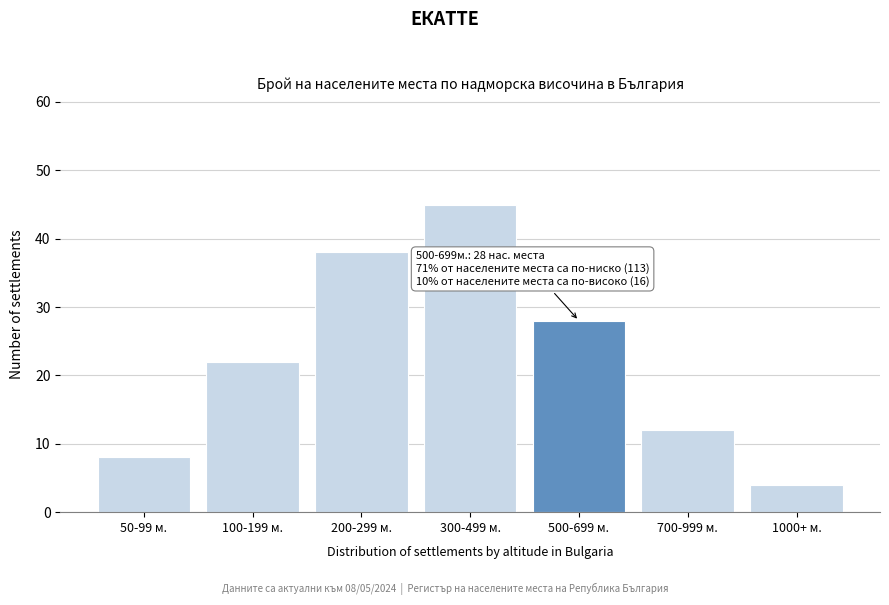

Reading left to right, extract all data points from this chart.

8	22	38	45	28	12	4